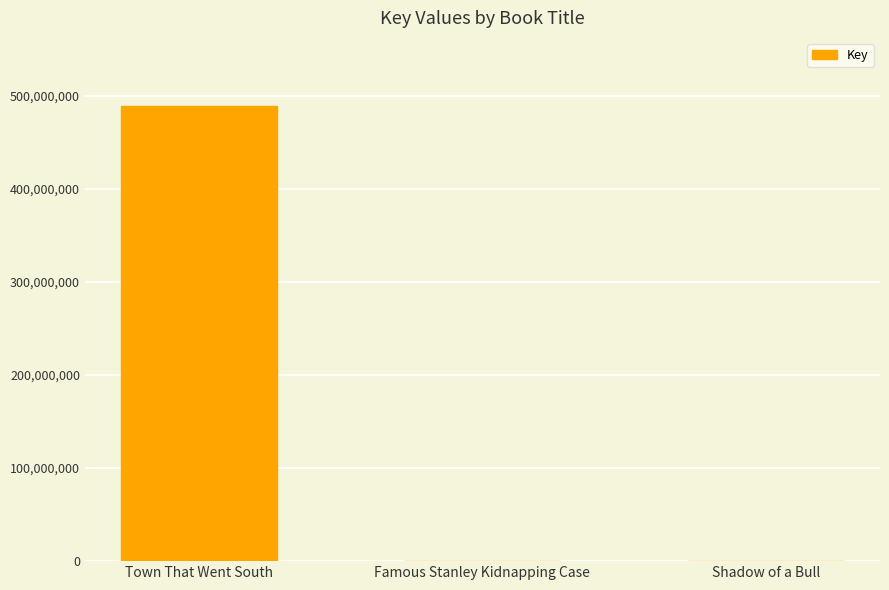

What is the sum of all values?

489405412